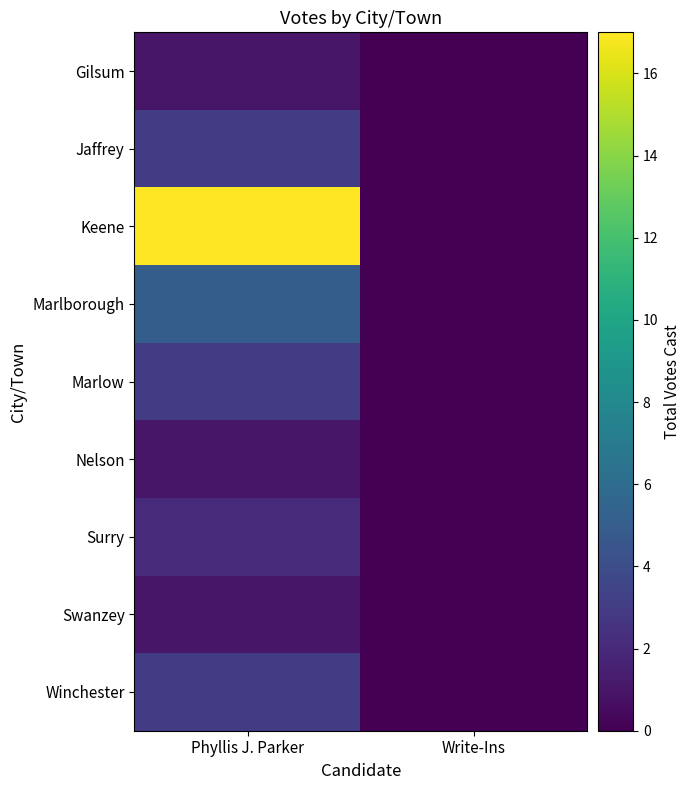

Which series has the largest range (max minus min)?

Keene